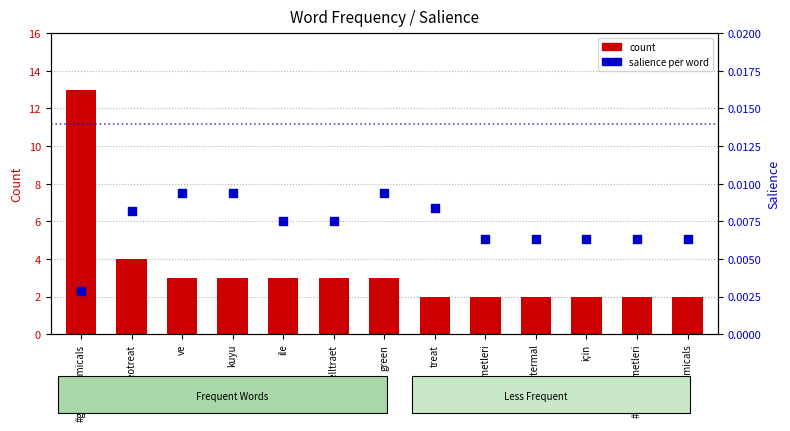

Which series has the largest total across all categories?

count